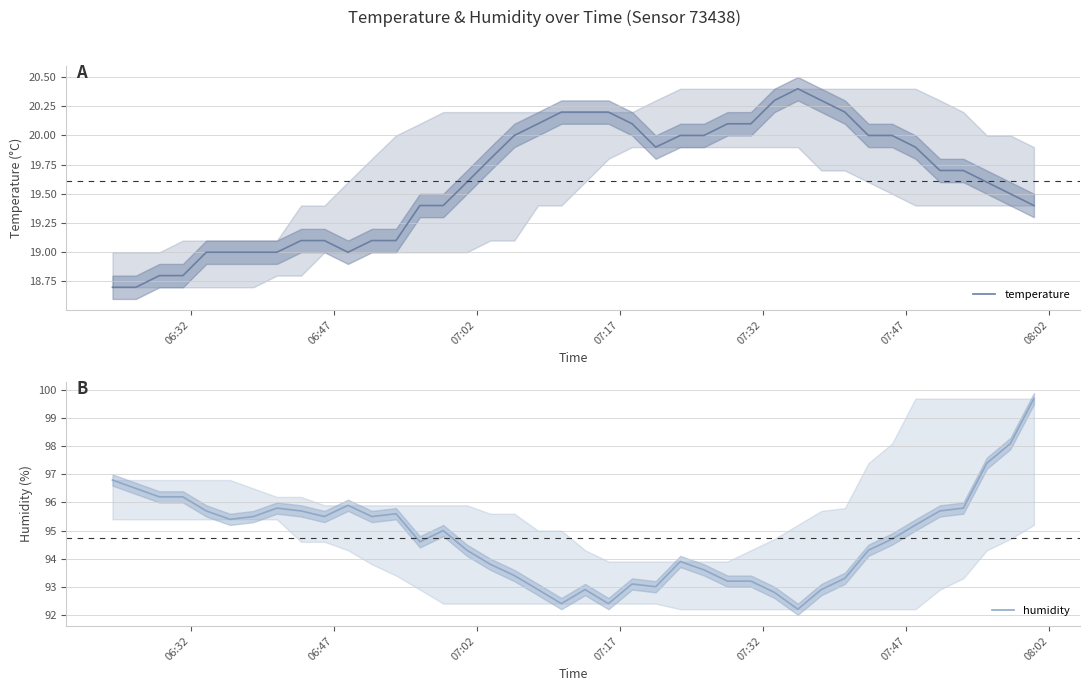

Count the number of data series in this chart.

2